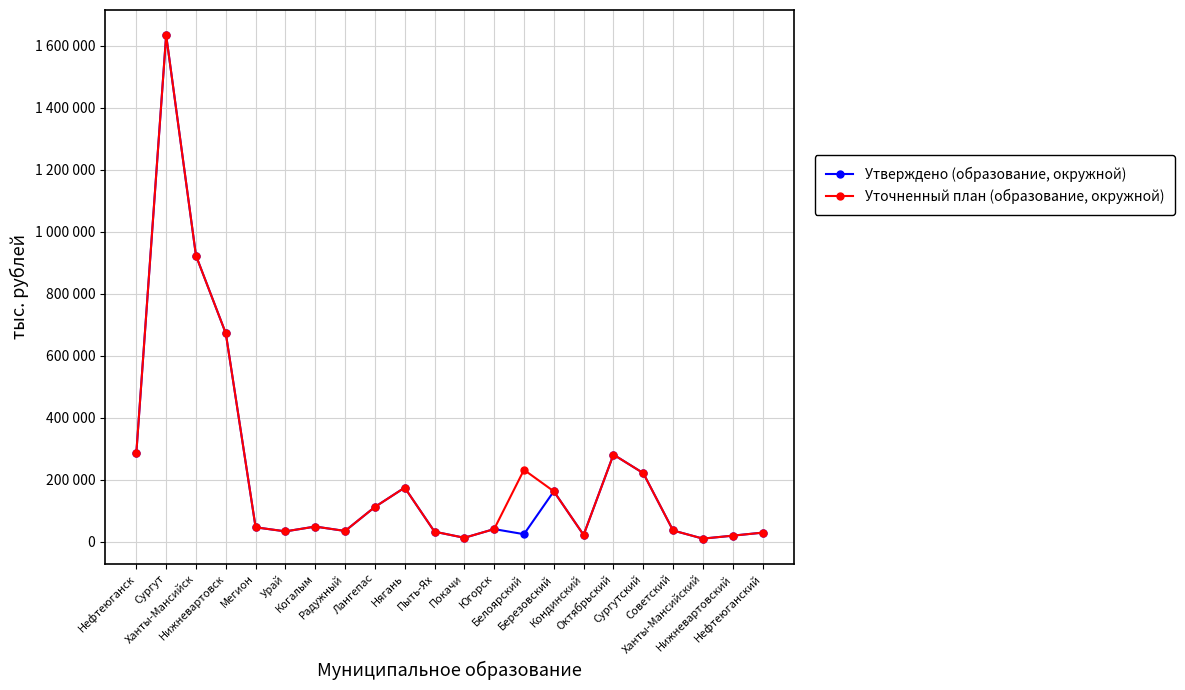

At which category is the sum across all series the highest?

Сургут